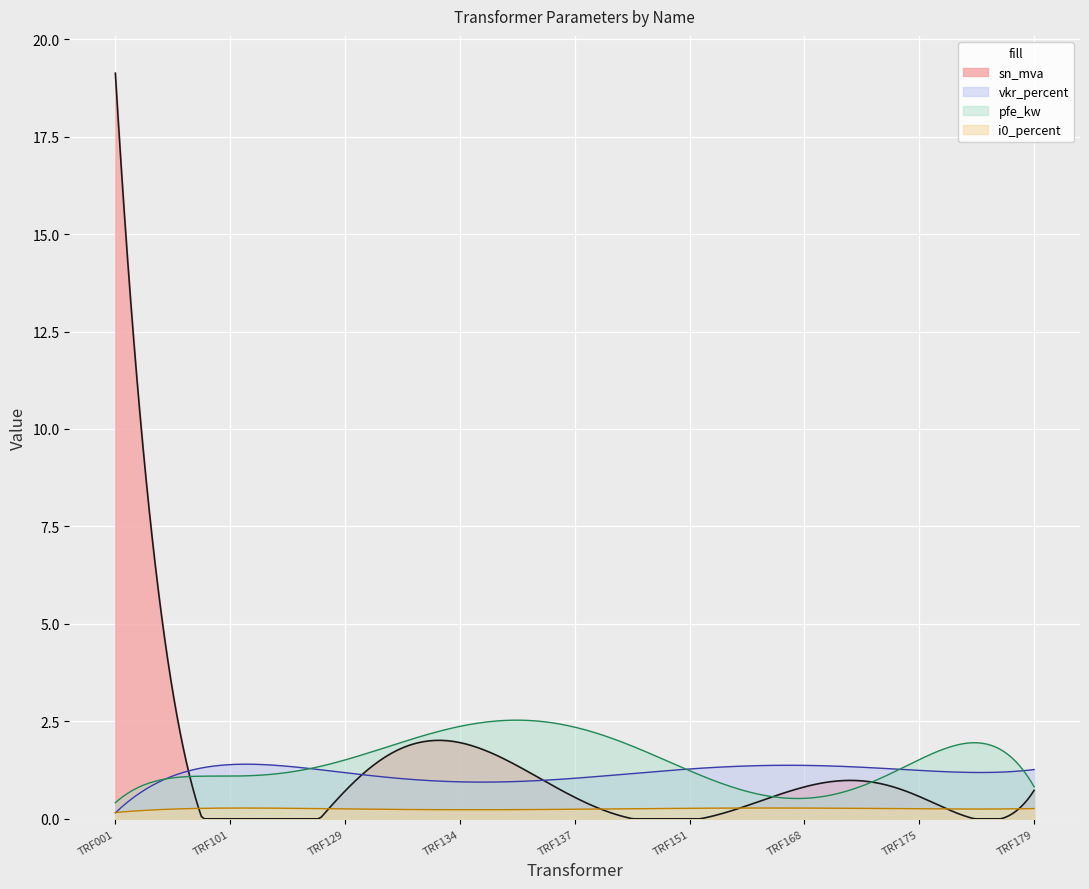

Is it true that vkr_percent equals 1.3 at TRF179?

True